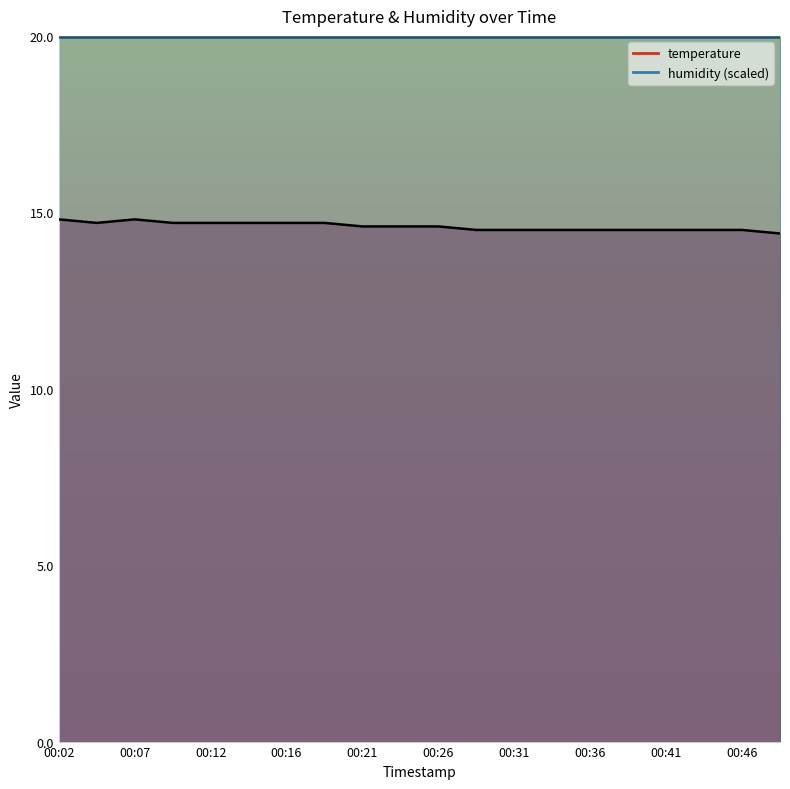

Is it true that the value at 00:12 is 14.7?

True